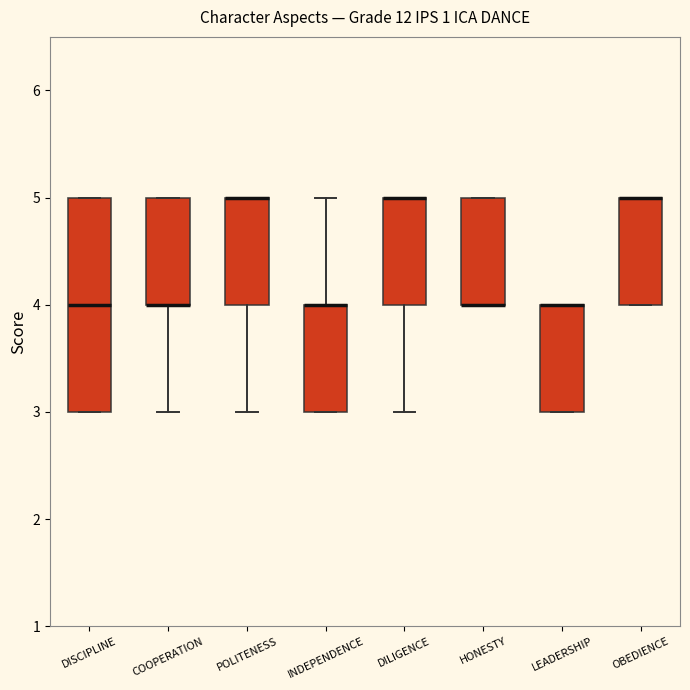

Reading left to right, transcribe this box plot: for each box, give where its median line is, the range the box spans, and where its two whiskers end, as read against the y-axis. The values are not printed on the chart, so give them approximately, as read against the axis.

DISCIPLINE: median 4, box 3 to 5, whiskers 3 to 5
COOPERATION: median 4 (drawn on the box's lower edge), box 4 to 5, whiskers 3 to 5
POLITENESS: median 5 (drawn on the box's upper edge), box 4 to 5, whiskers 3 to 5
INDEPENDENCE: median 4 (drawn on the box's upper edge), box 3 to 4, whiskers 3 to 5
DILIGENCE: median 5 (drawn on the box's upper edge), box 4 to 5, whiskers 3 to 5
HONESTY: median 4 (drawn on the box's lower edge), box 4 to 5, whiskers 4 to 5
LEADERSHIP: median 4 (drawn on the box's upper edge), box 3 to 4, whiskers 3 to 4
OBEDIENCE: median 5 (drawn on the box's upper edge), box 4 to 5, whiskers 4 to 5